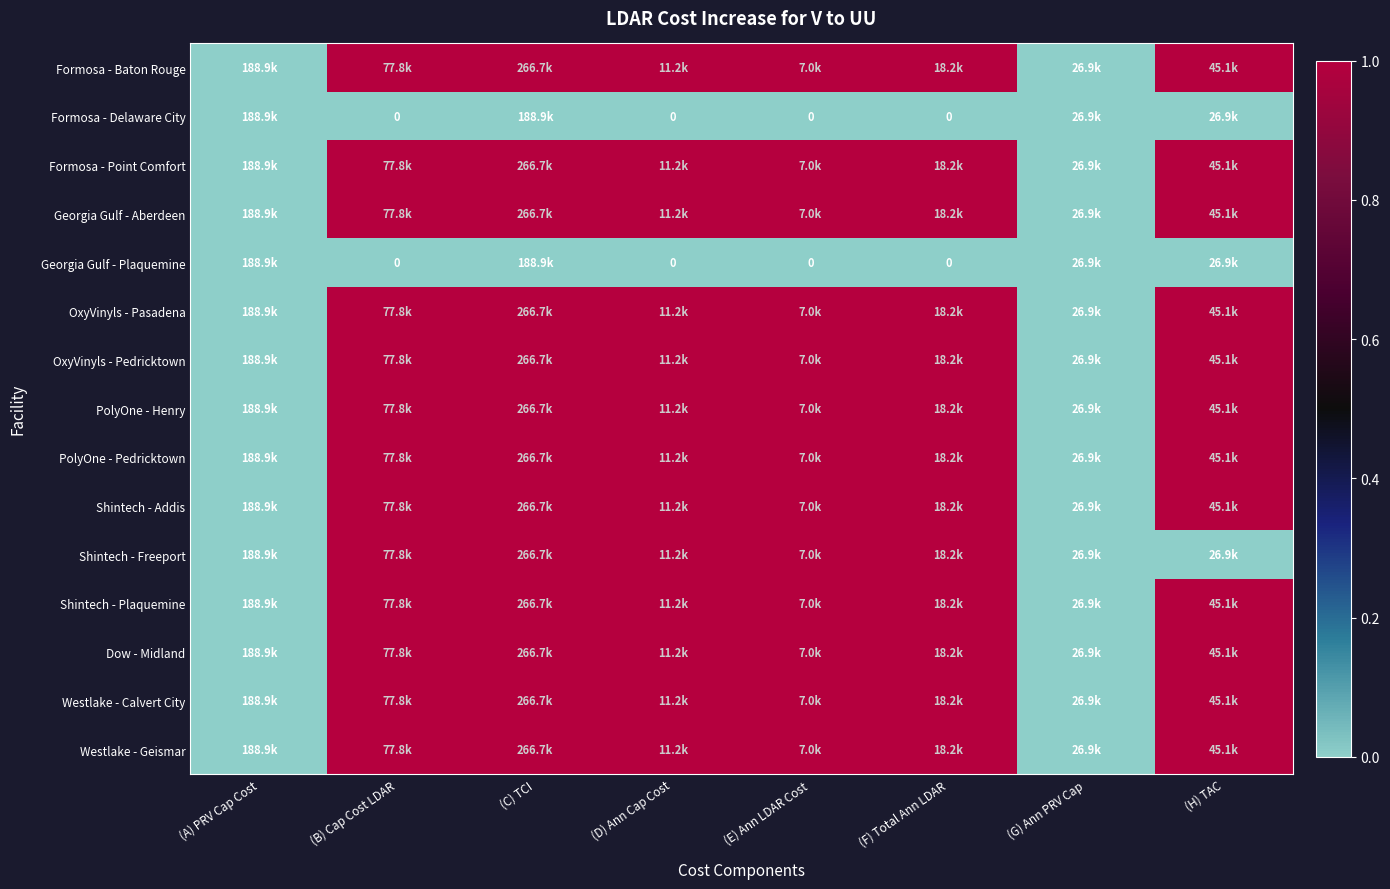

At how many categories does at least one series exceed 0?

6